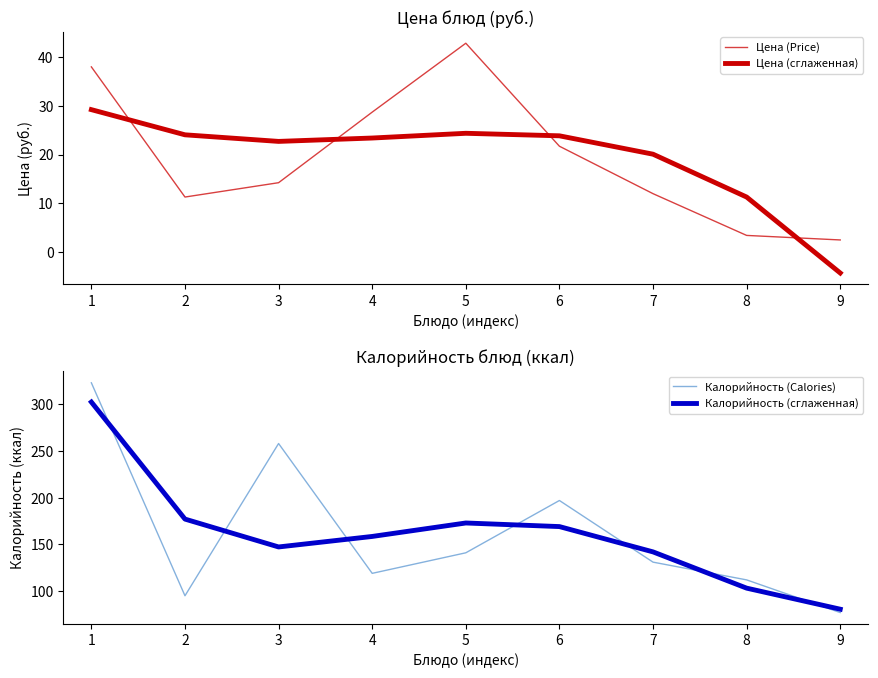

True or false: Калорийность (Calories) has more than 0 points higher than both neighbors.

True